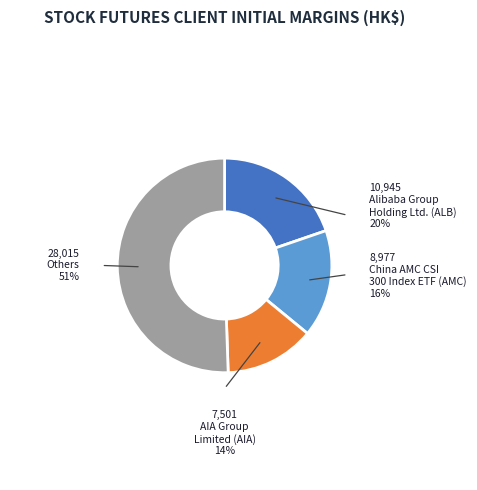

Do The Bank of East Asia, Ltd. (BEA) and Bank of China Ltd. (BCL) together represent more than half of the pie?

No